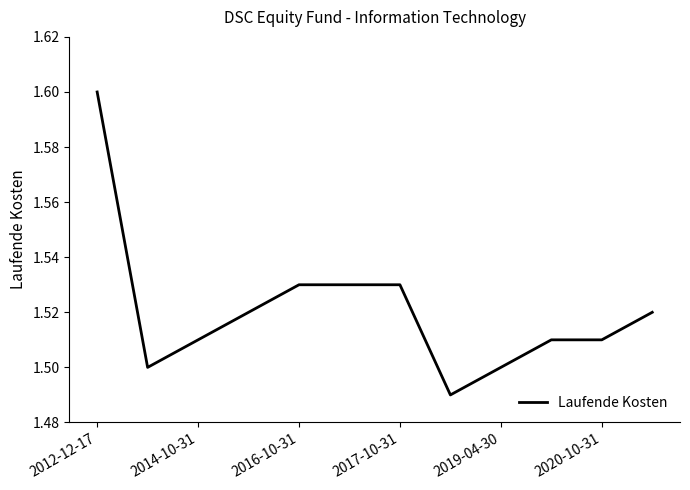

Count the values in the range 1 to 2.

12